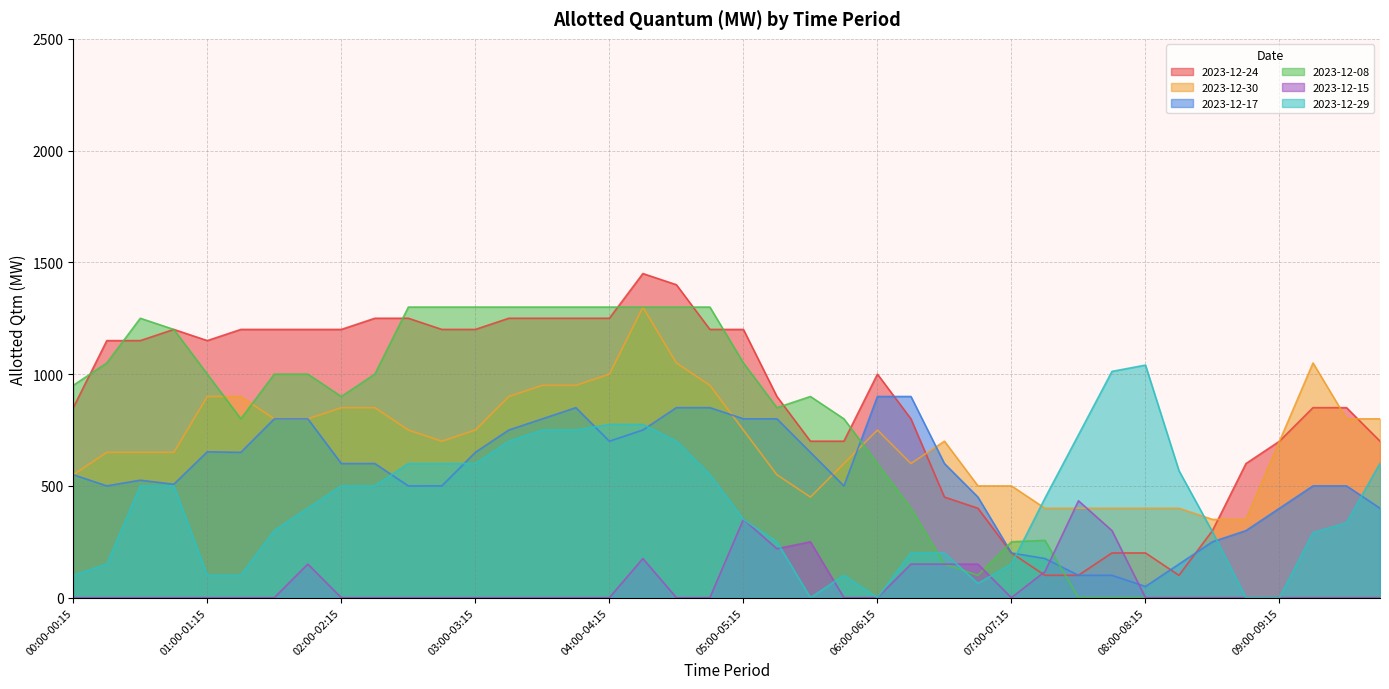

How many intersections are there between 2023-12-08 and 2023-12-29?

3